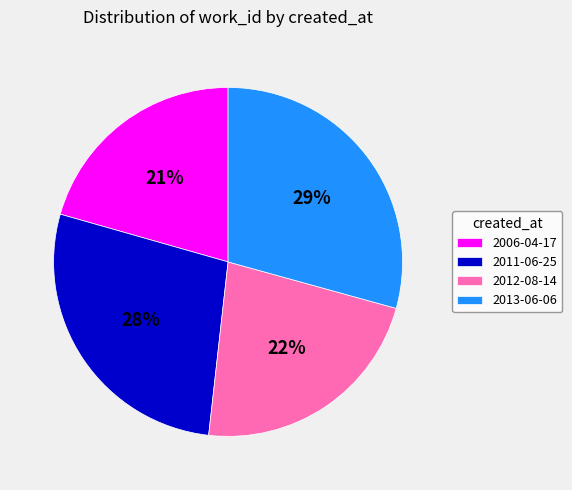

Which category has the smallest portion of the pie?

2006-04-17